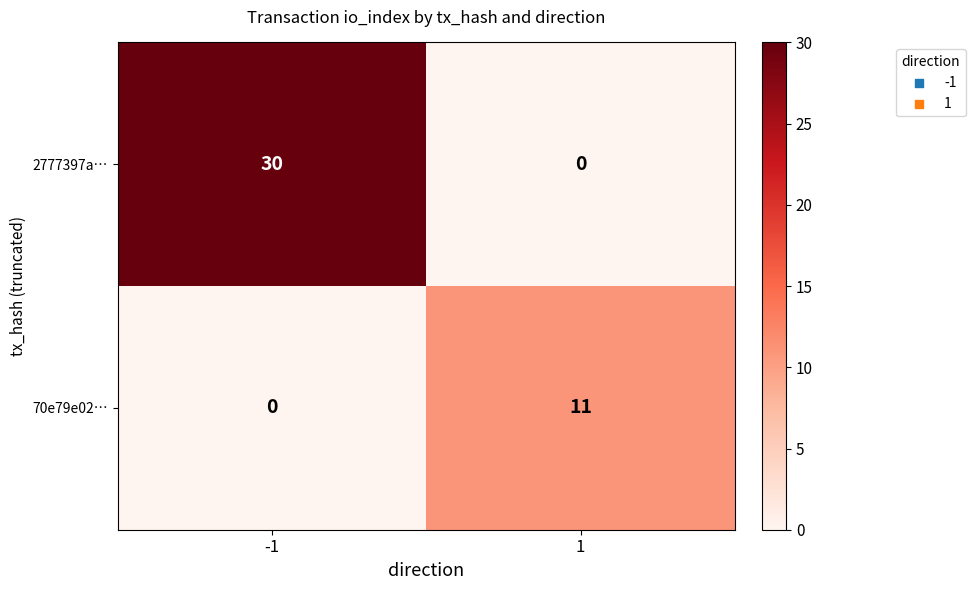

What is the total value across all series at -1?

30